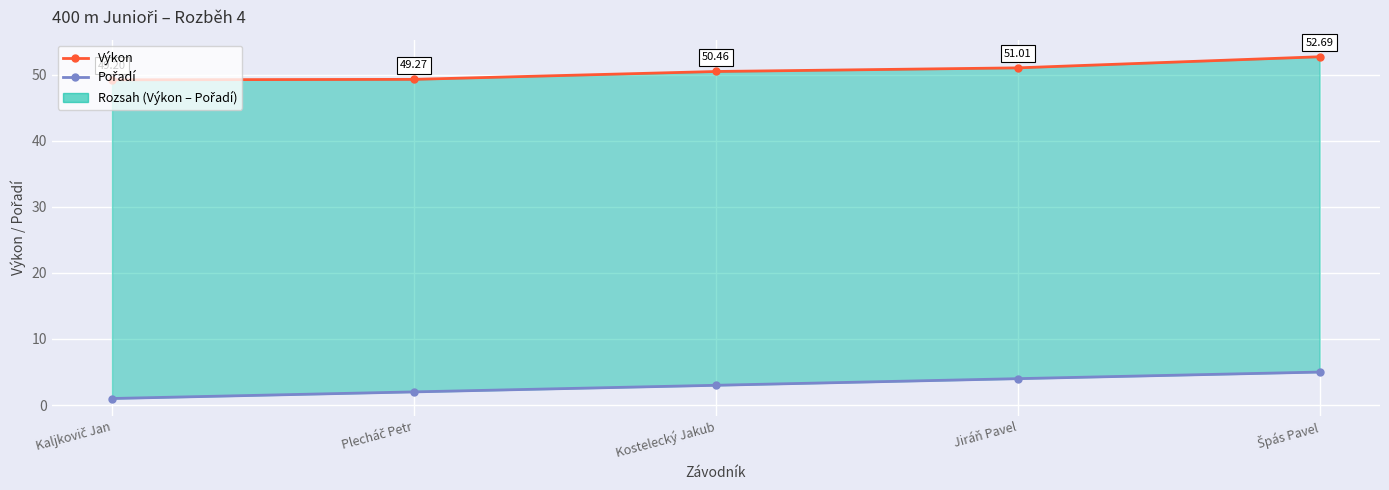

What is the smallest value displayed?

1.0